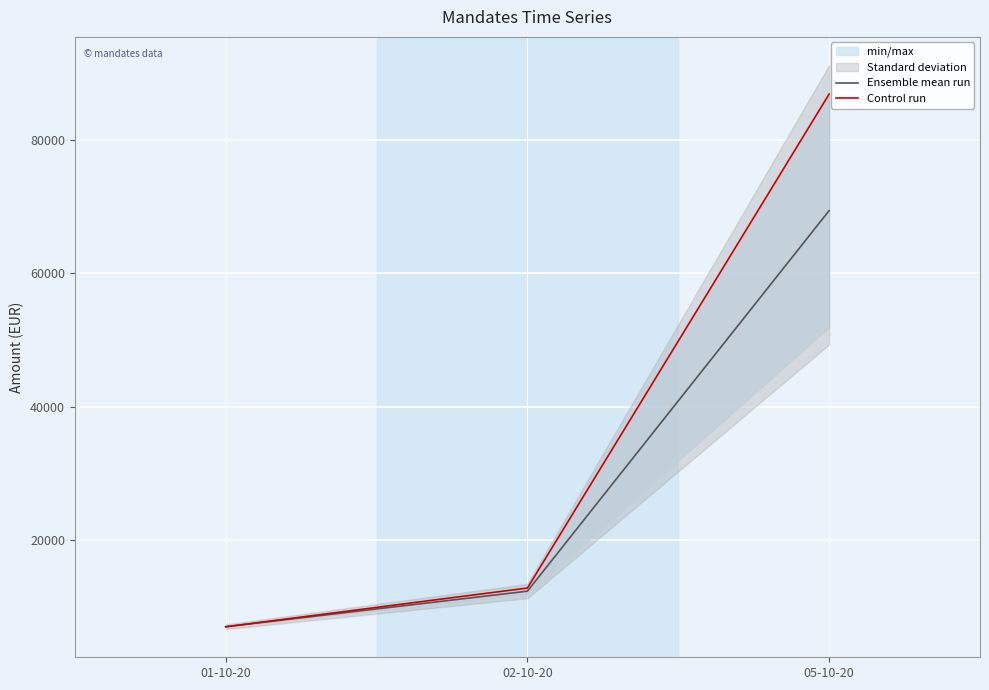

What is the value of the Ensemble mean run point at the 1st from the left?

6987.4